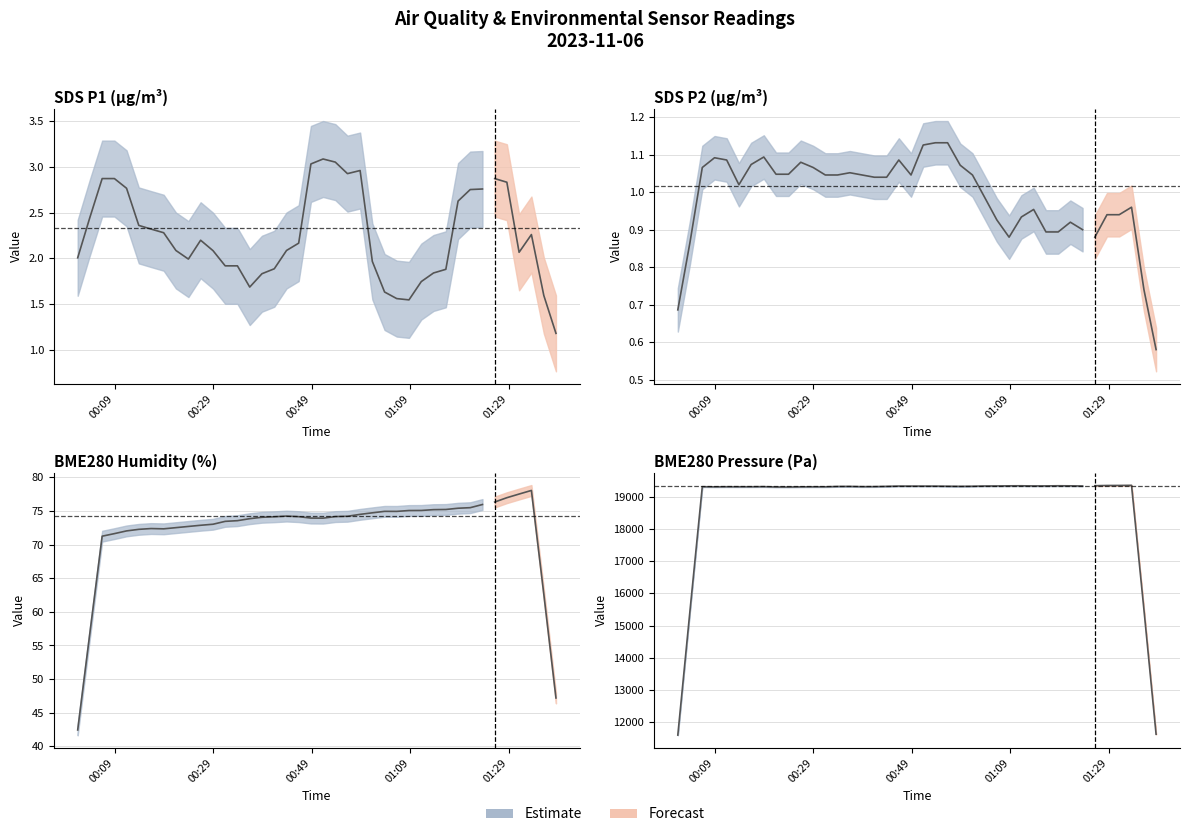

Between 29 and 38, which series saw the biggest shift?

BME280_pressure